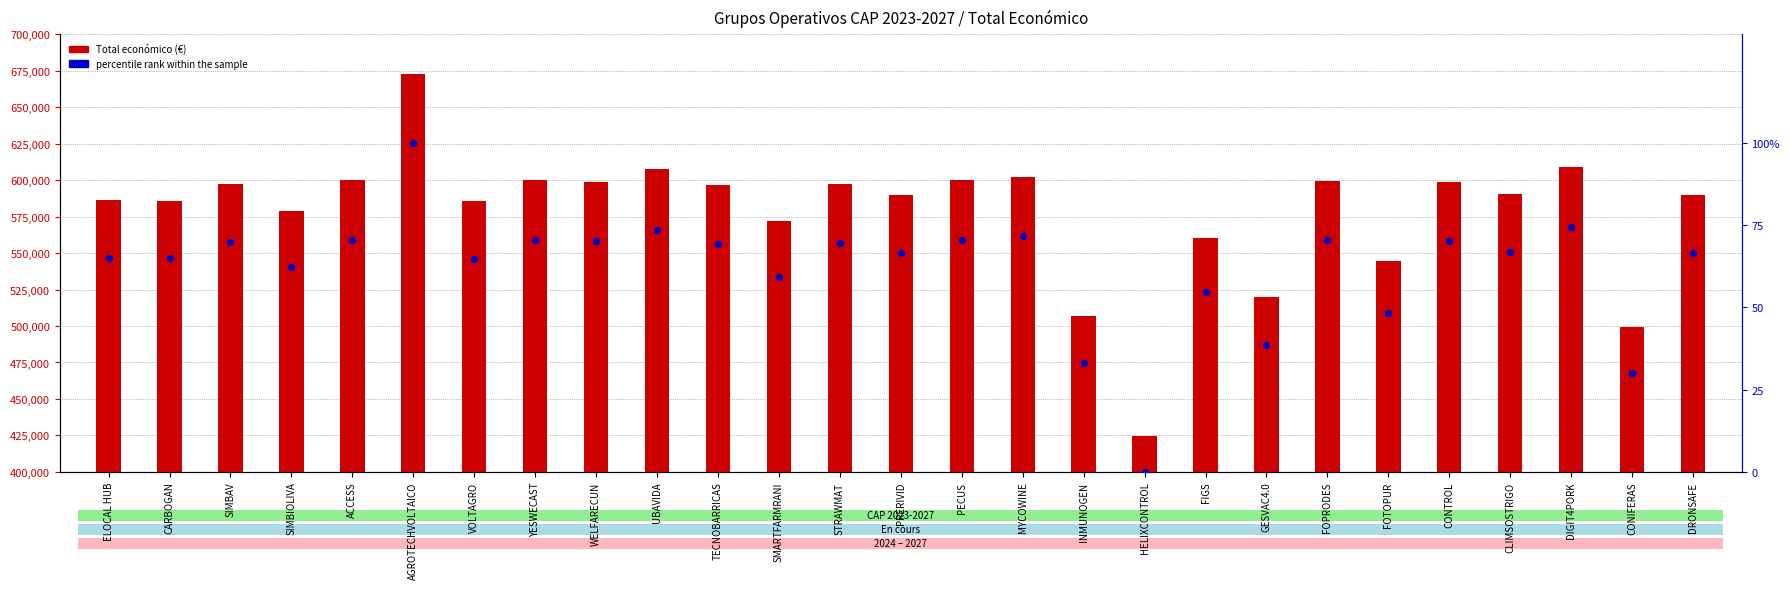

Which series has the largest Y range (max minus min)?

Total económico